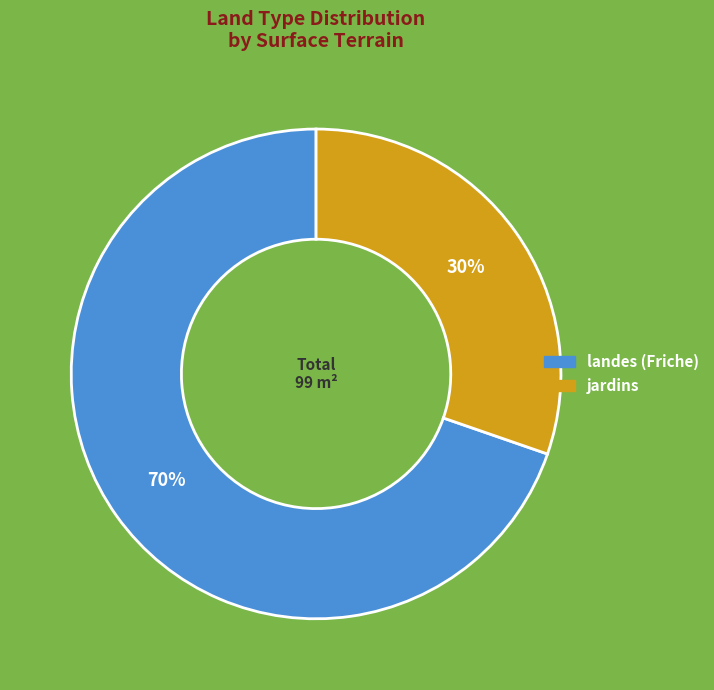

To the nearest percent, what is the combined percentage of jardins and landes (Friche)?

100%